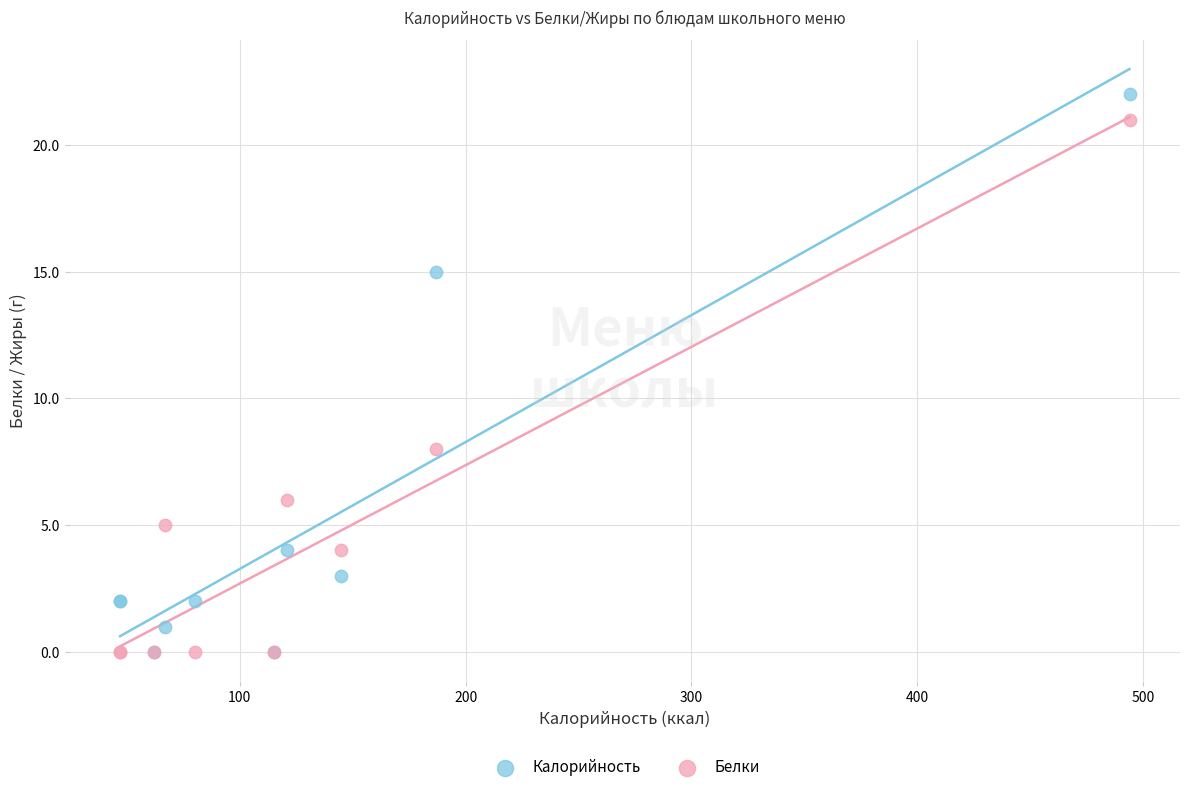

What are all the series names shown in the legend?

Калорийность, Белки